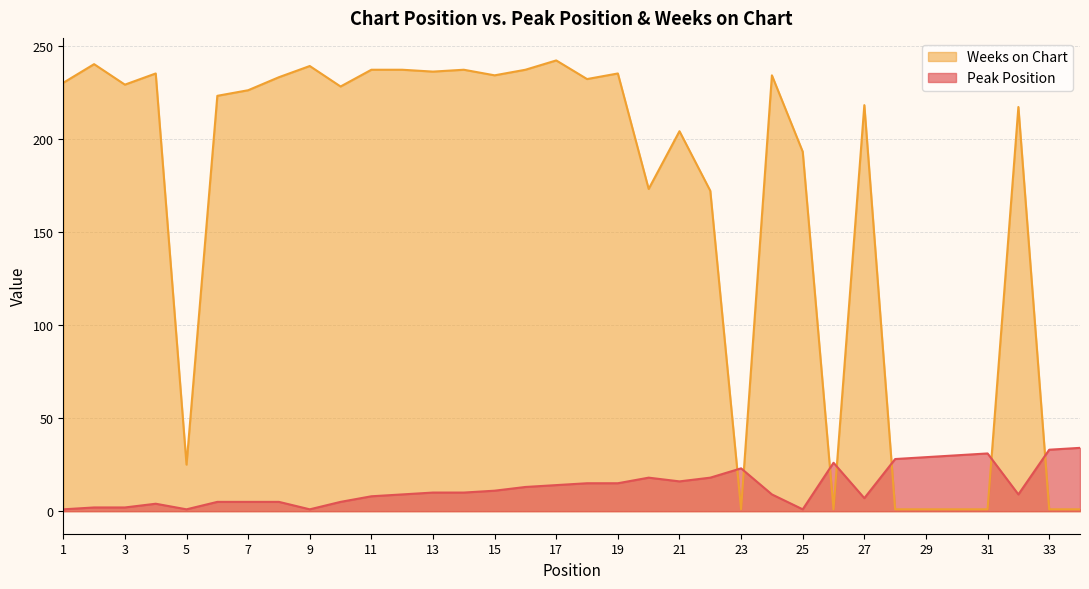

How many data points in Weeks on Chart are less than 228?

17